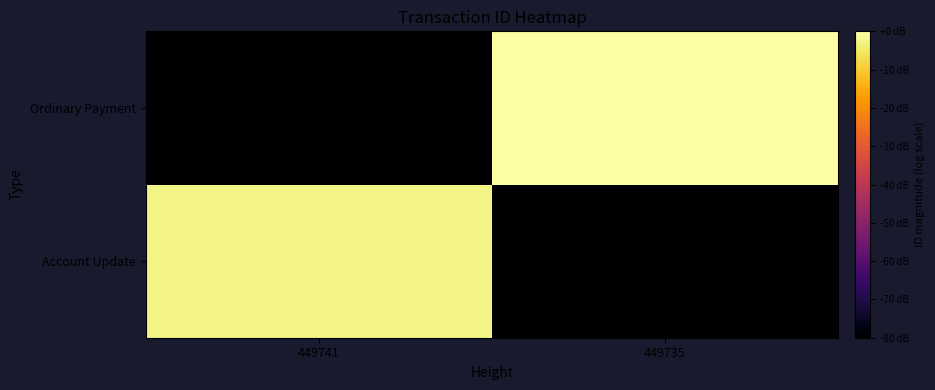

Which has a higher value, 449735 or 449741?

449741